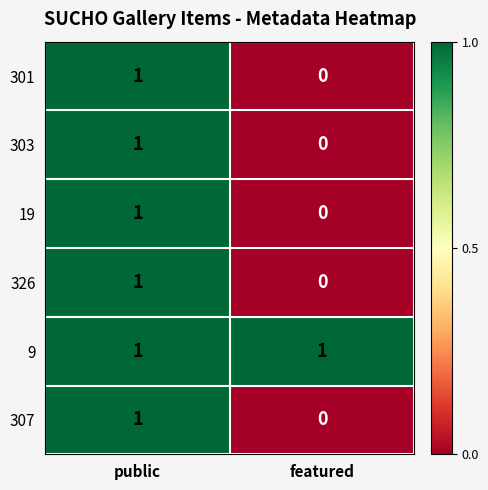

What is the spread (max minus min) of values at featured?

1